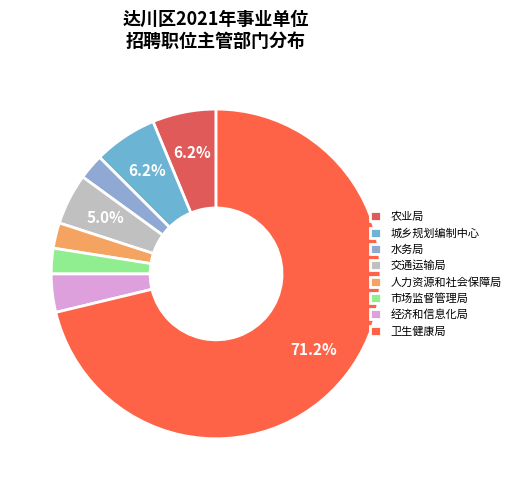

How many segments does this pie chart have?

8